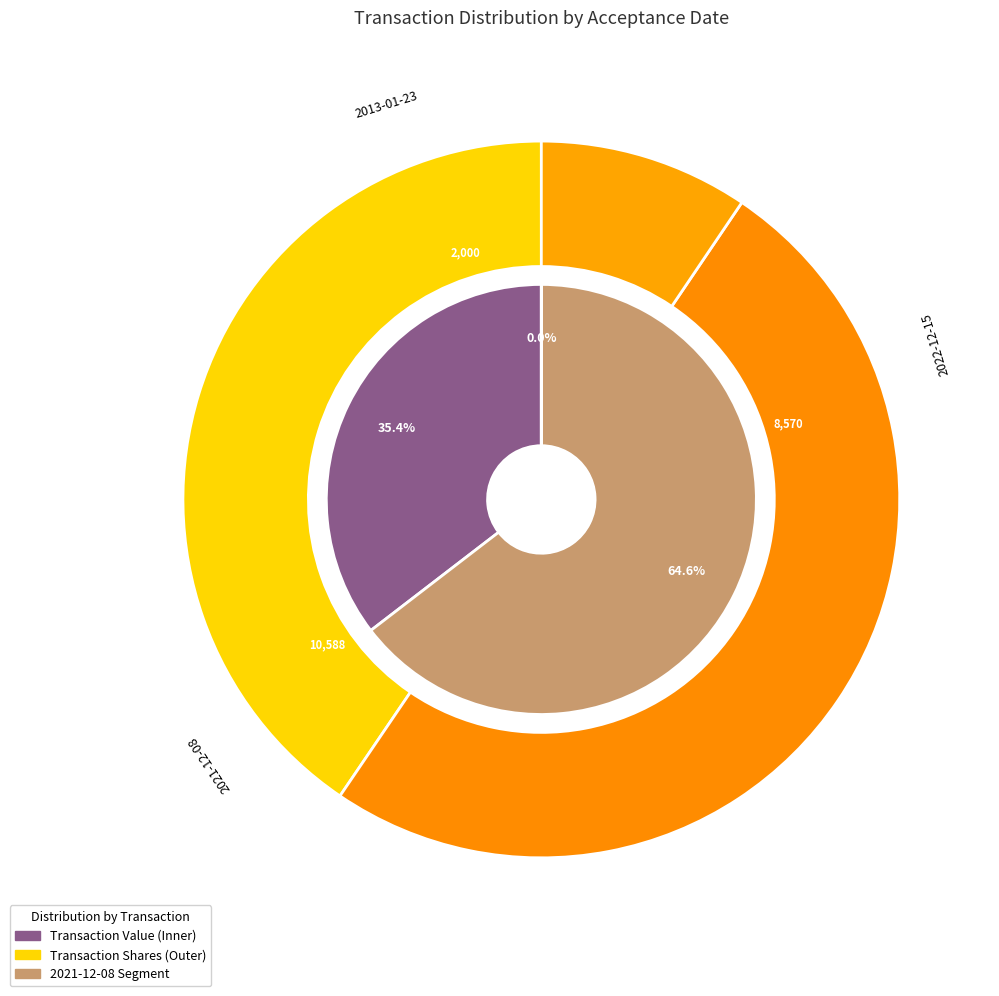

To the nearest percent, what is the difference between the 2022-12-15 and 2013-01-23 slice percentages?

35%